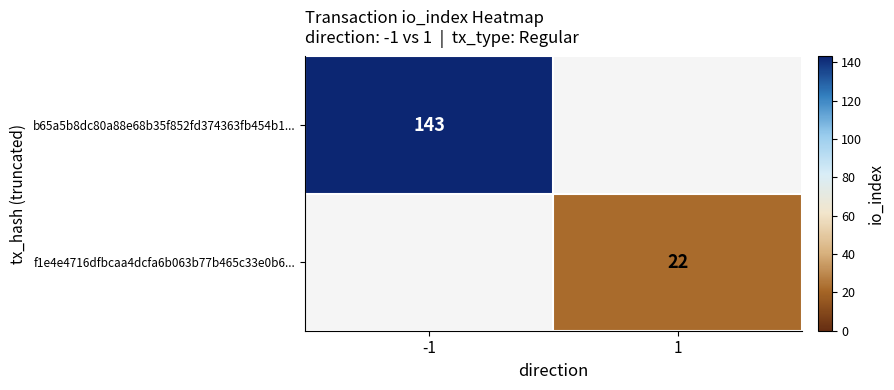

The value of b65a5b8dc80a88e68b35f852fd374363fb454b1... at -1 is 84. True or false?

False